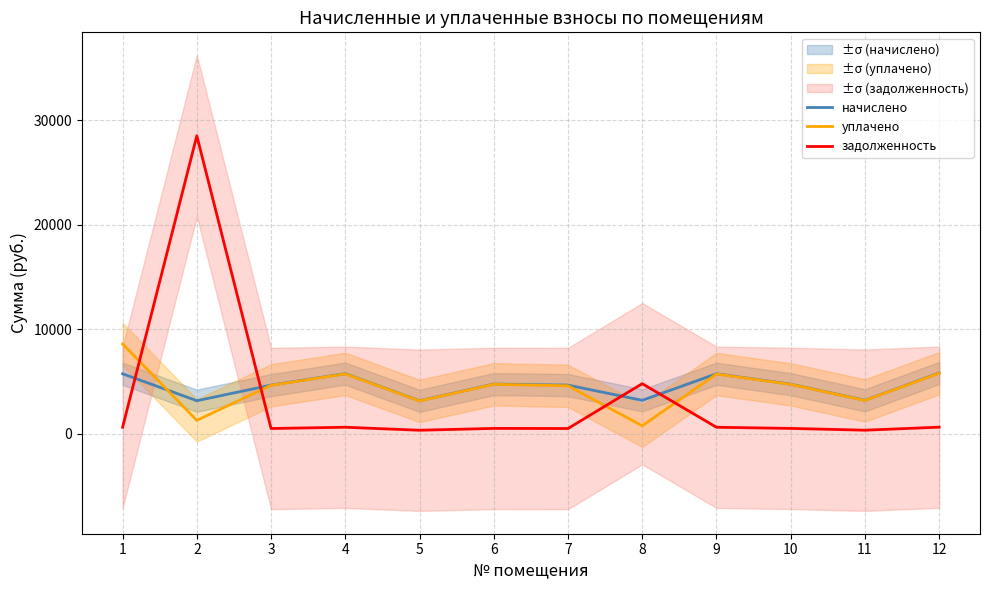

Which label corresponds to the largest value in the chart?

2